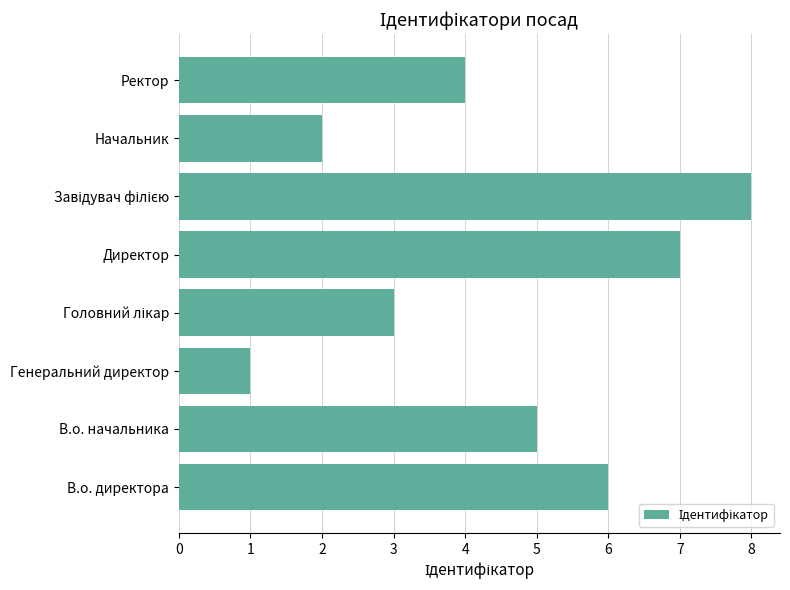

What is the difference between the maximum and minimum values?

7